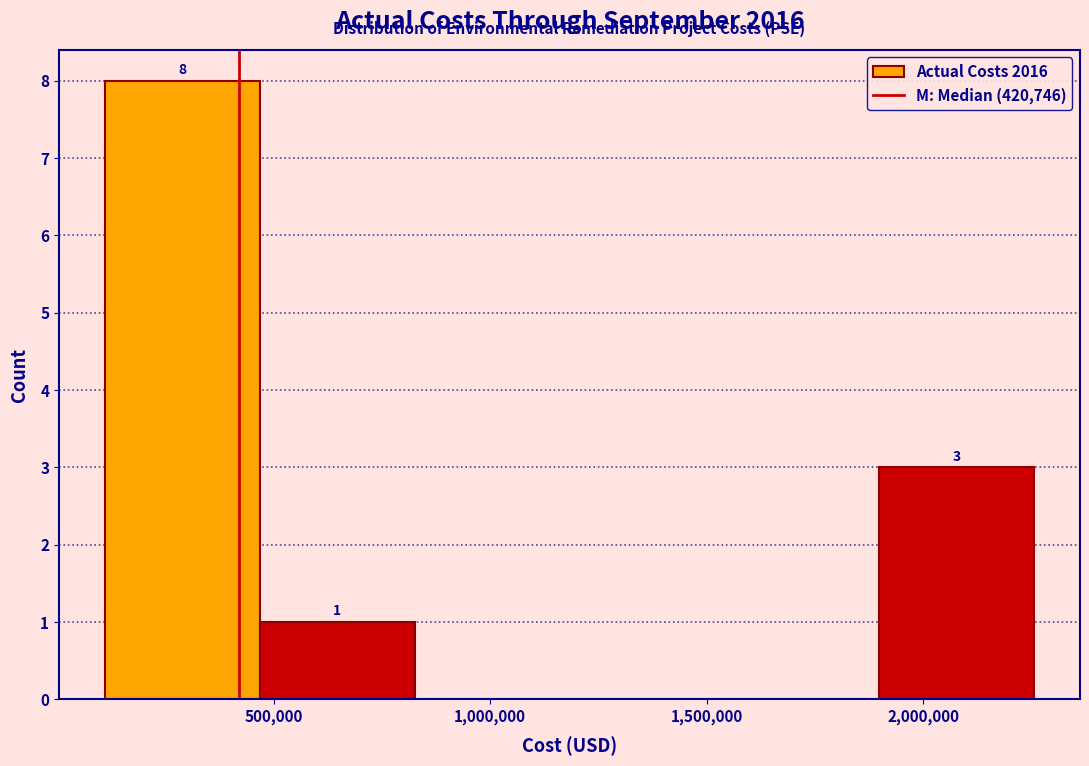

Which range on the x-axis has the tallest bar?

100000 to 450000